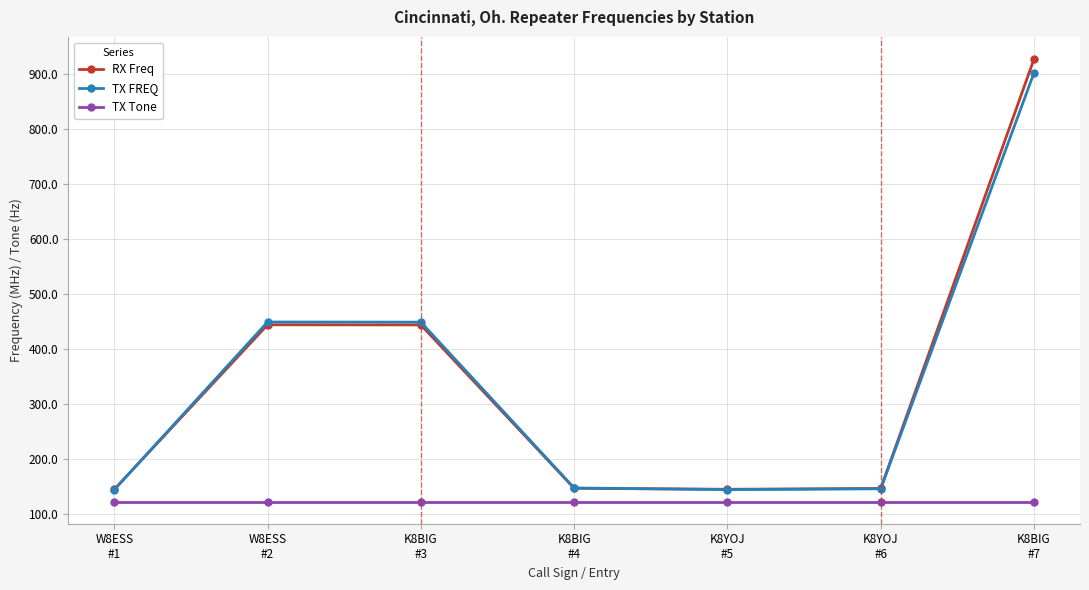

Does the chart have visible grid lines?

Yes